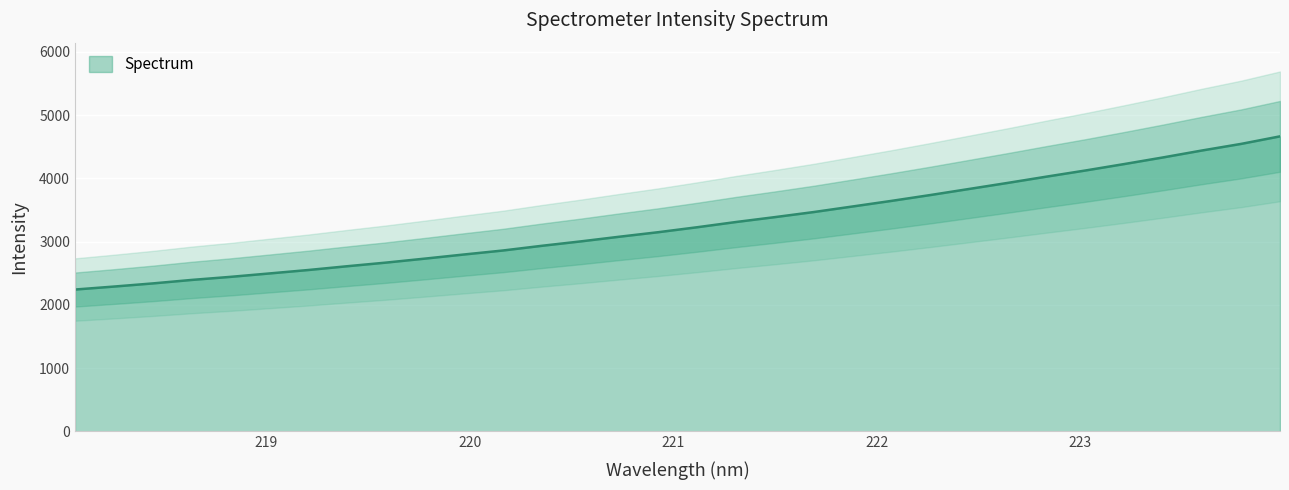

Does the chart display data point markers on the line(s)?

No